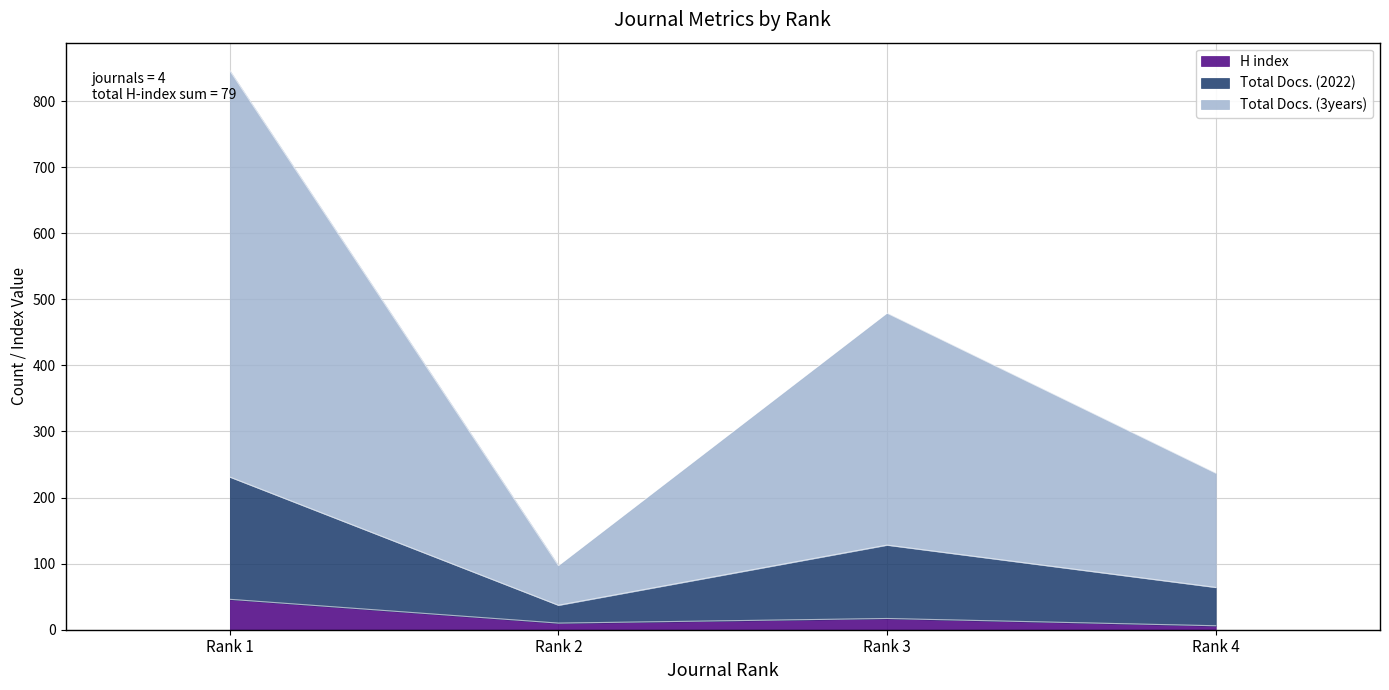

Which category has the highest value in the H index series?

Rank 1